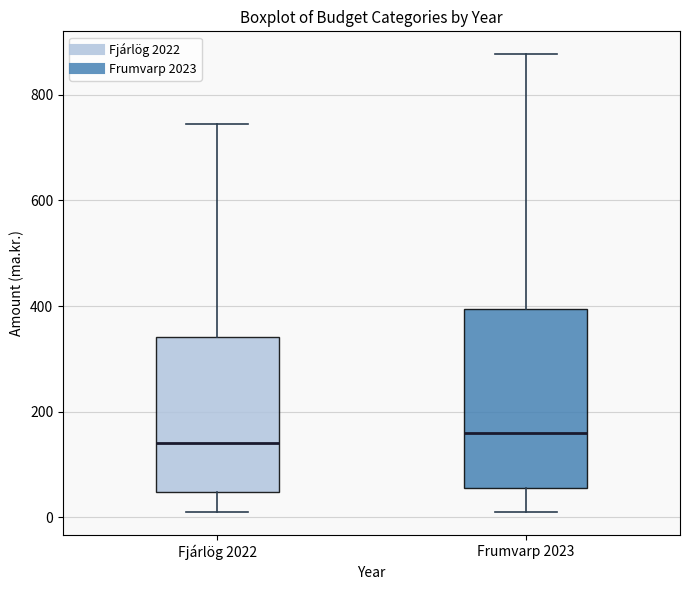

Where does the upper whisker of the box for Frumvarp 2023 end on the y-axis? The values are not printed on the chart, so give them approximately, as read against the axis.

880